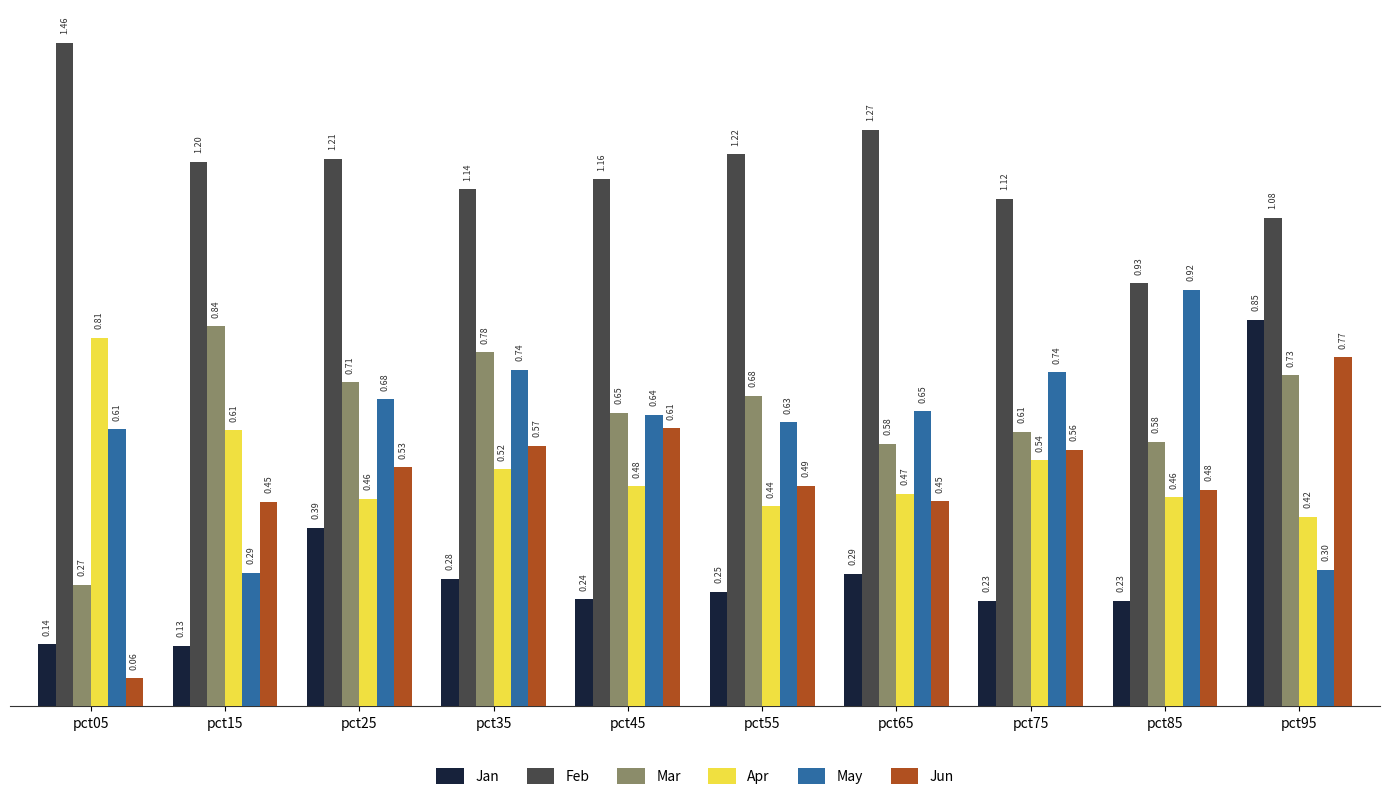

Which series has the largest range (max minus min)?

Jan